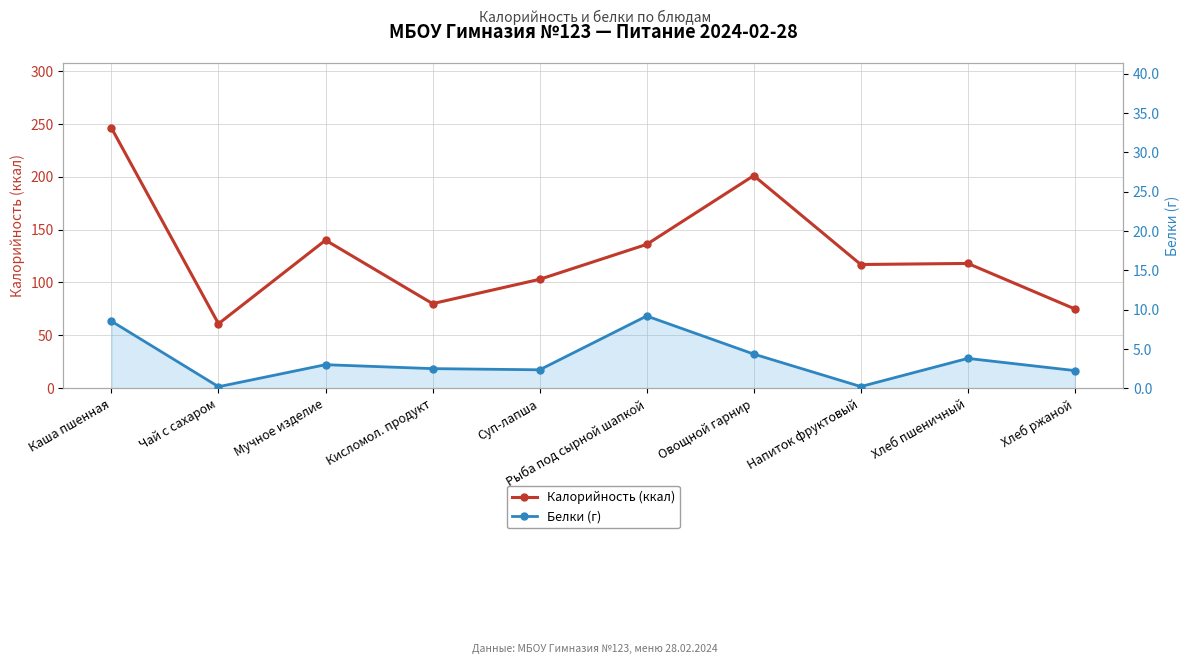

What is the value of the Белки (г) point at the 3rd from the left?

3.0